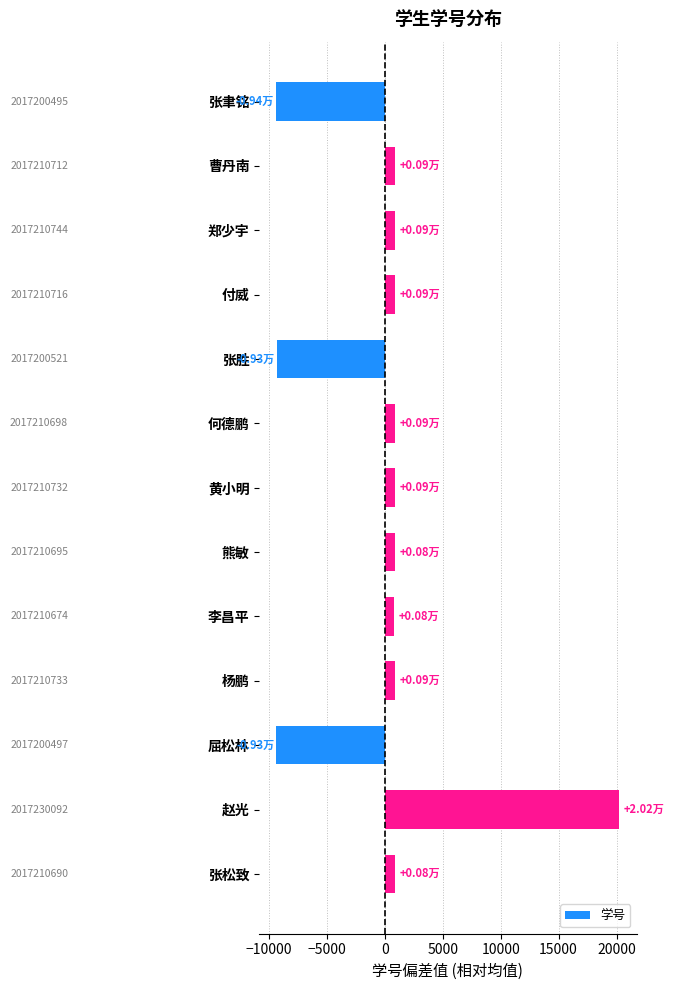

Does the chart contain stacked bars?

No